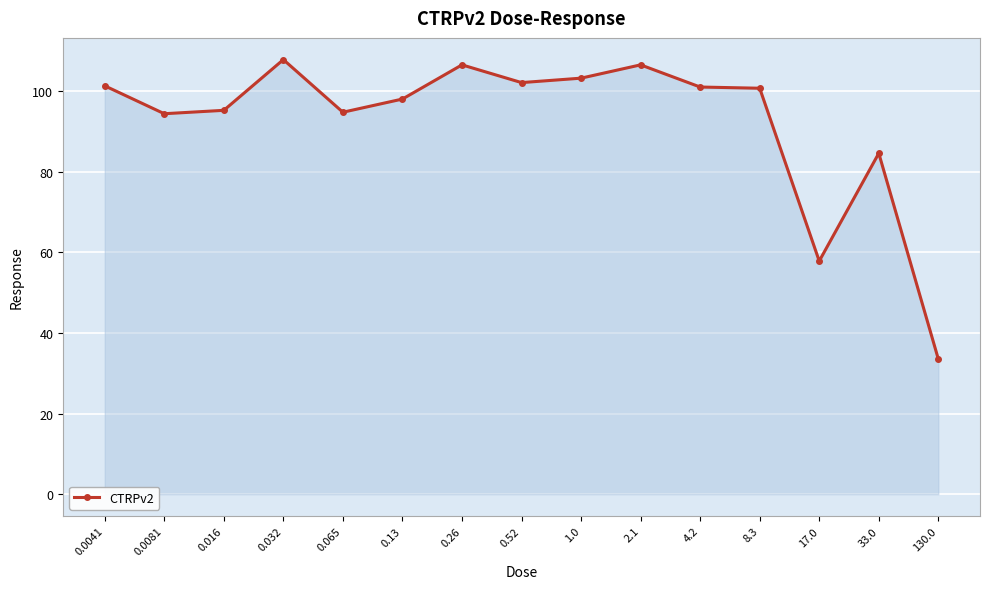

What position from the right is 130.0?

1